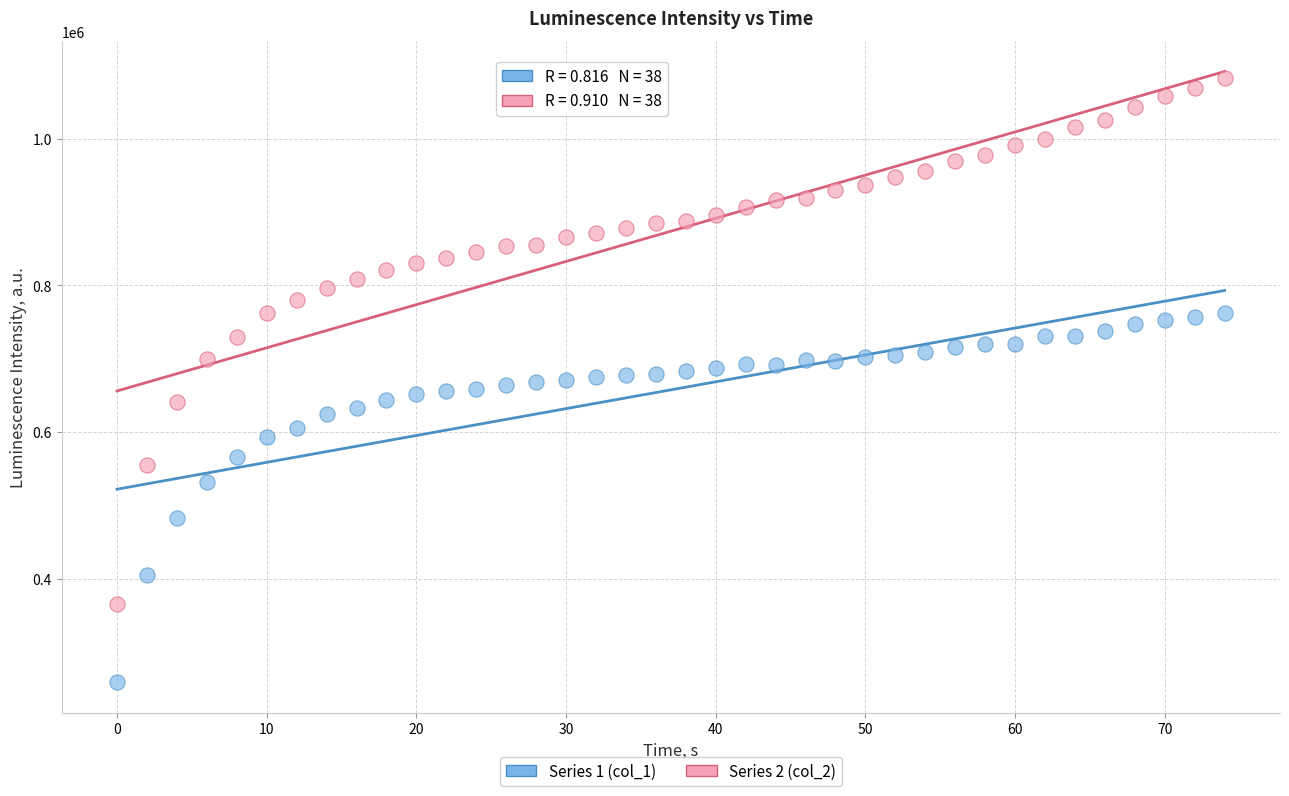

Across all data points, what is the range of Y values (max minus min)?

822984